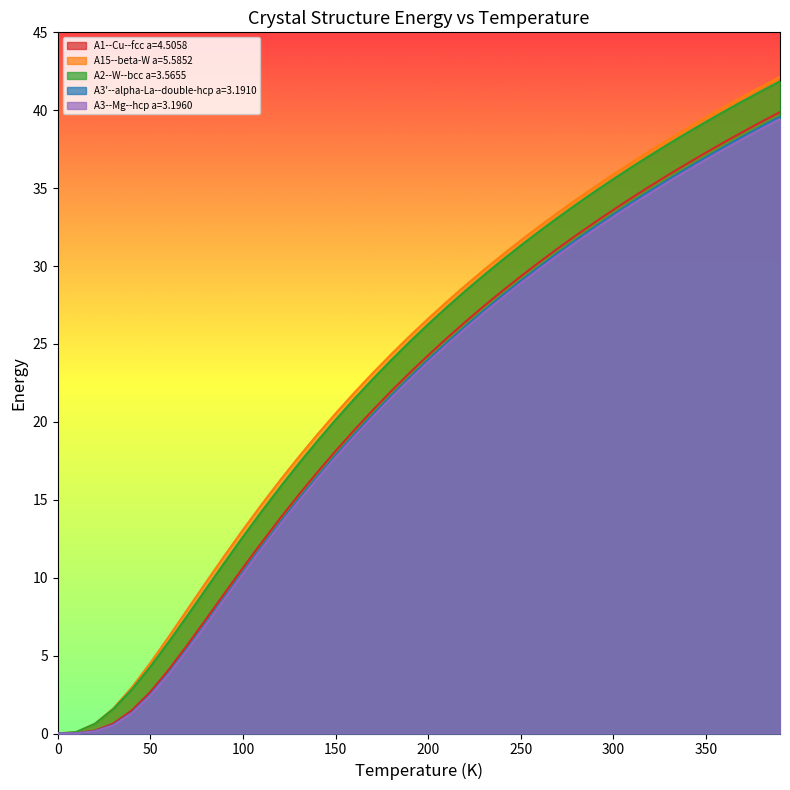

How many values in A3'--alpha-La--double-hcp a=3.1910 are above zero?

39